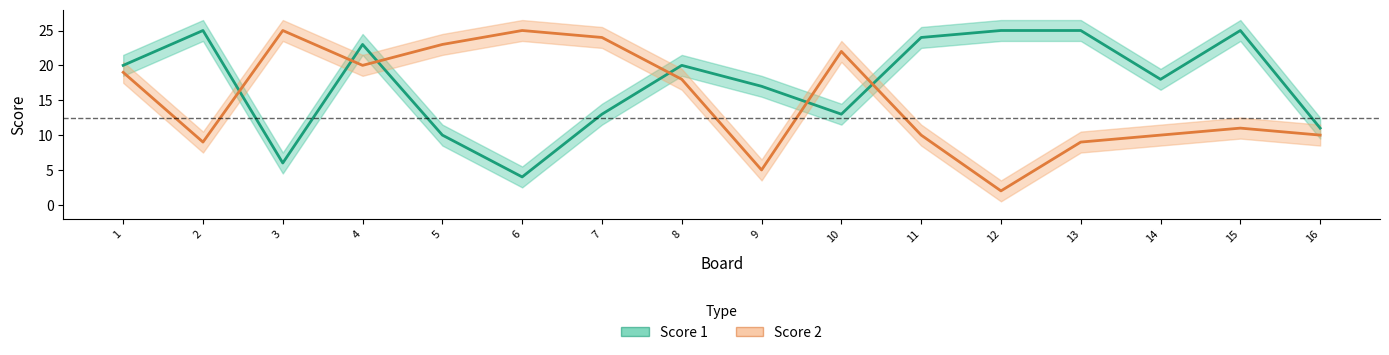

Is it true that Score 2 equals 4 at 16?

False